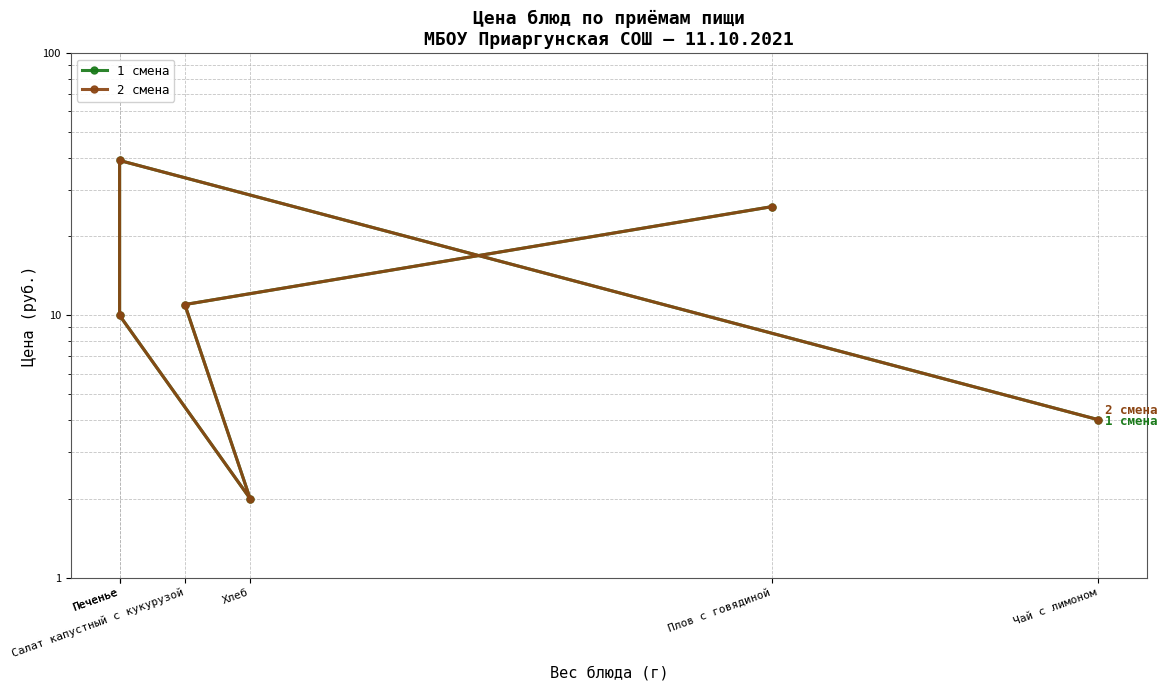

What is the total value across all series at Печенье?

20